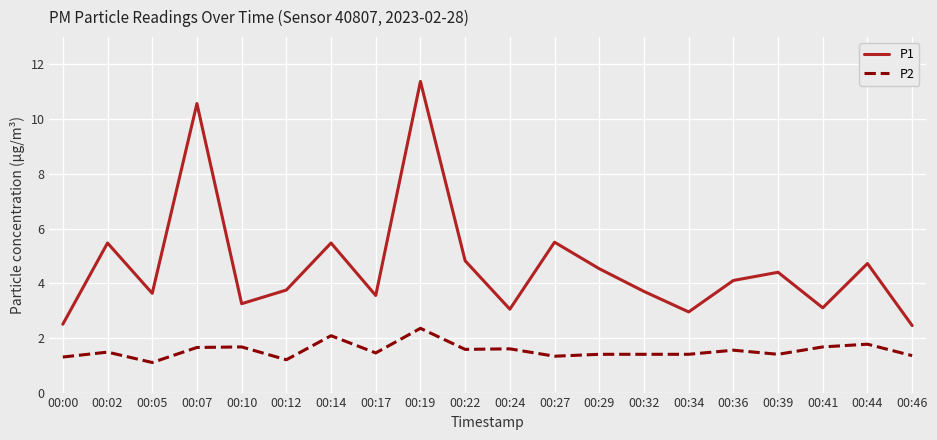

What is the lowest value of the P1 series?

2.5